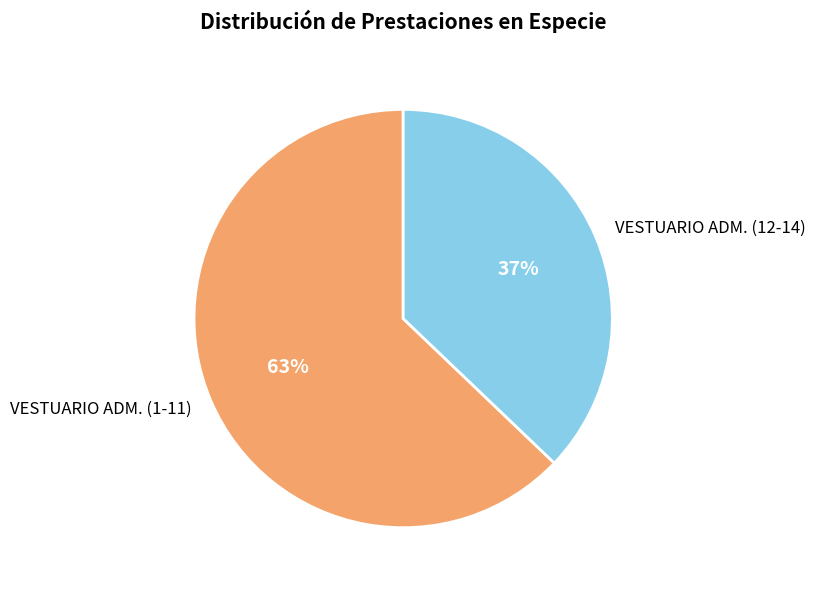

How many slices are in this pie chart?

2